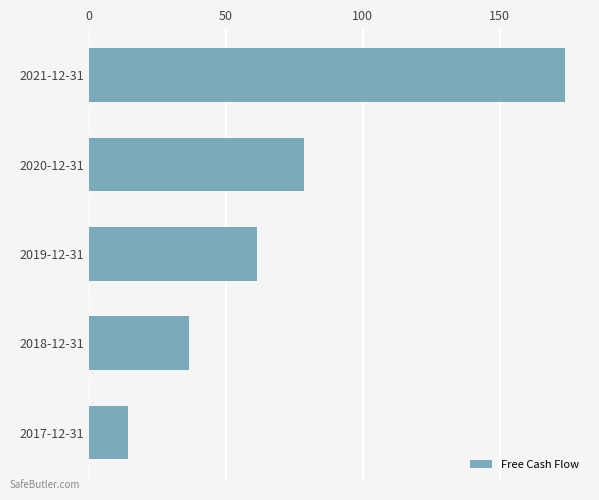

Does the chart contain any negative values?

No